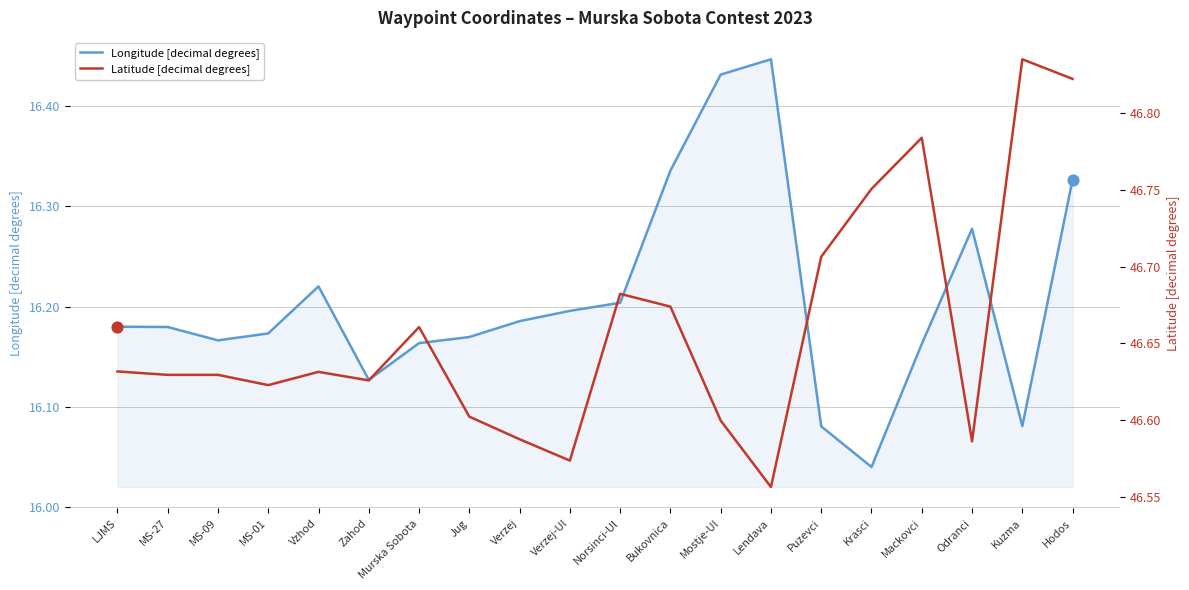

What is the total value across all series at MS-27?

62.8